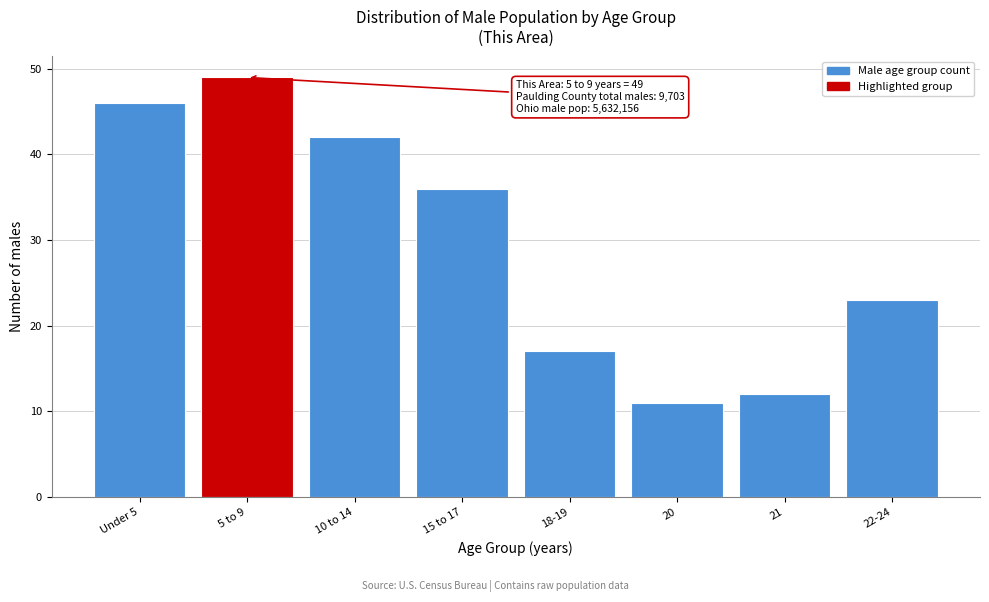

Reading right to left, extract all data points from this chart.

22-24=23	21=12	20=11	18-19=17	15 to 17=36	10 to 14=42	5 to 9=49	Under 5=46